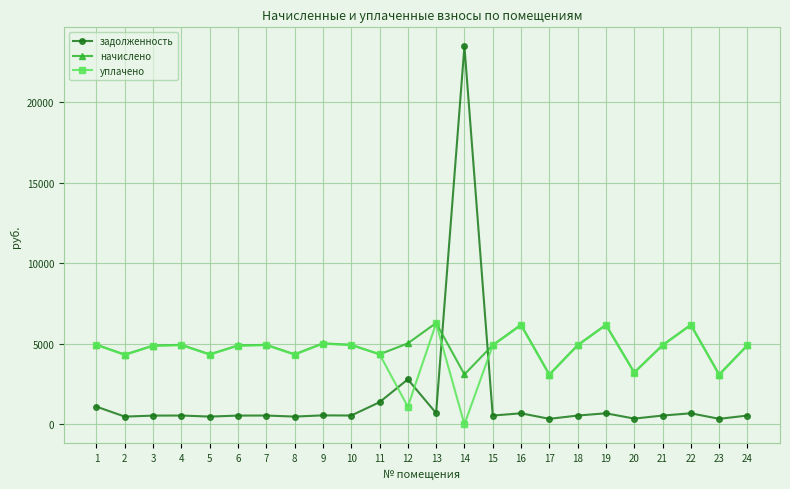

What is the total value across all series at 14?

26588.9